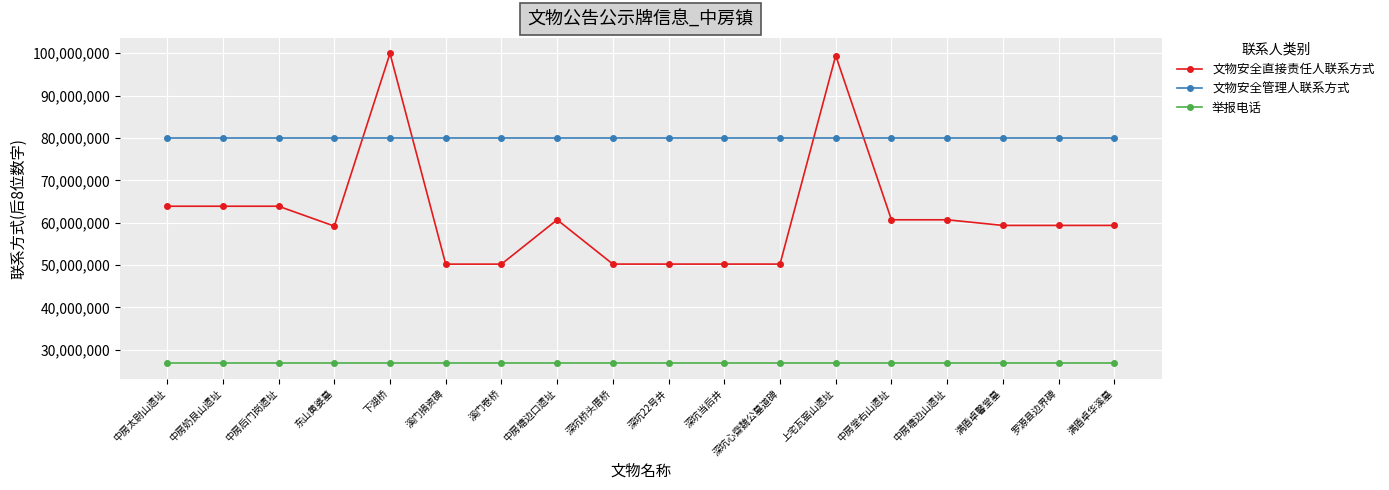

Count the number of categories in the chart.

18